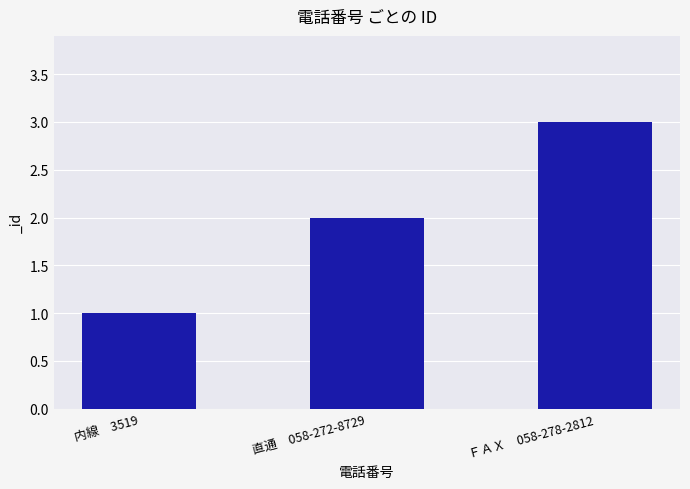

Is it true that the value at 内線　3519 is 1?

True